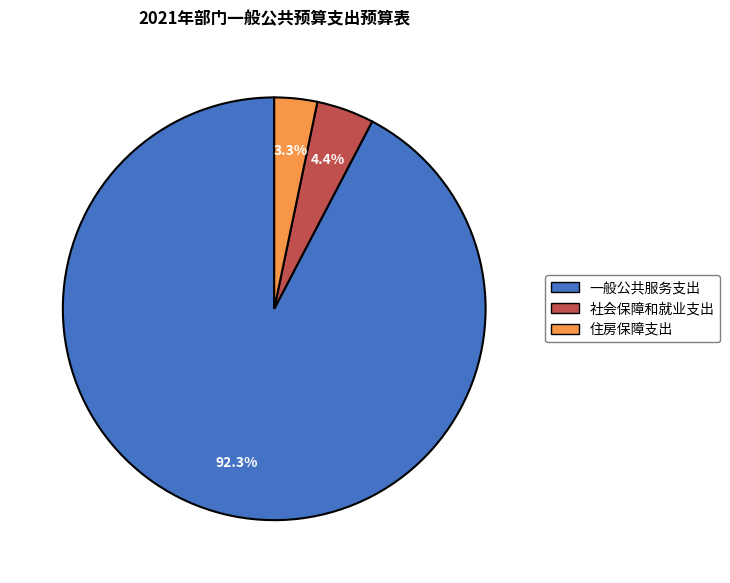

Which has a higher value, 住房保障支出 or 一般公共服务支出?

一般公共服务支出